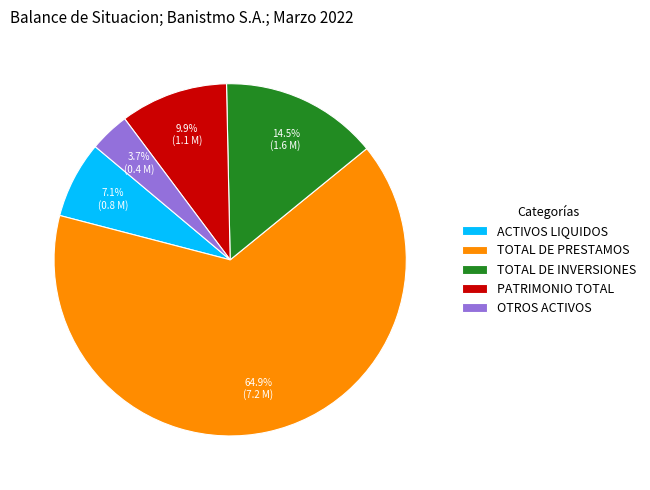

Which category has the biggest portion of the pie?

TOTAL DE PRESTAMOS